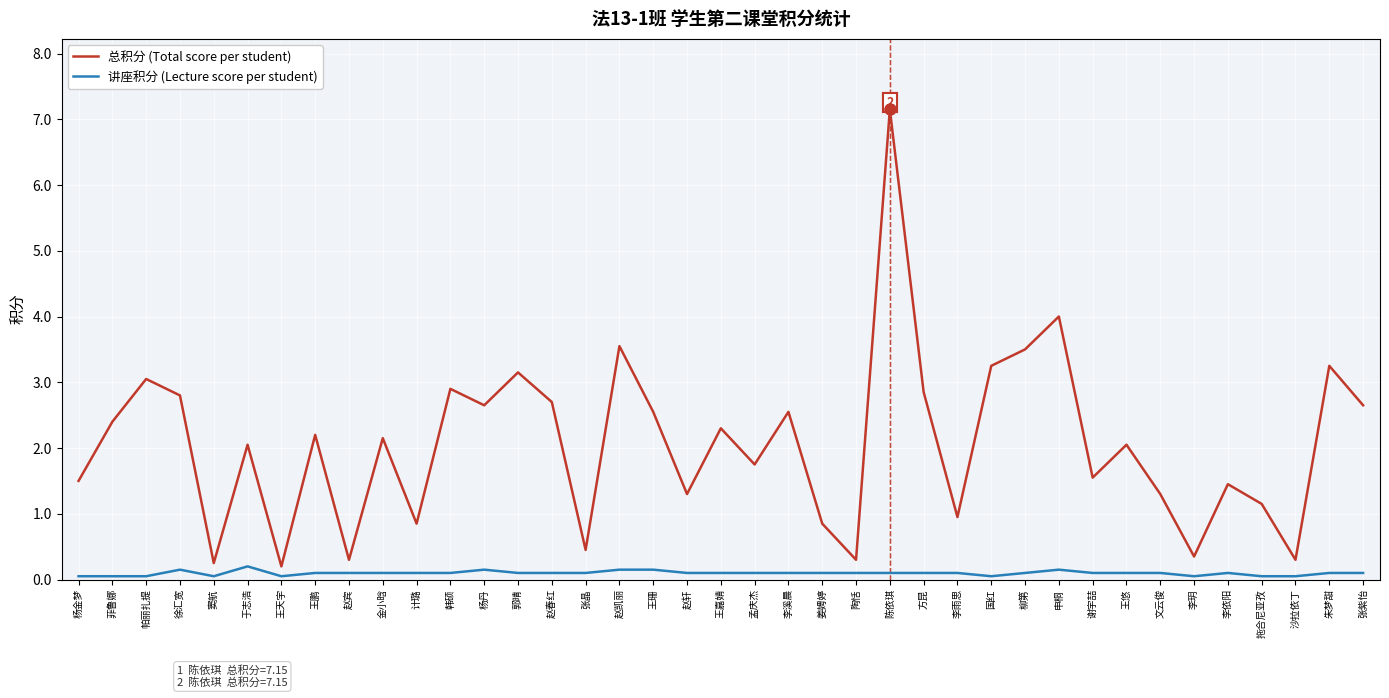

Which series has the widest spread of values?

总积分 (Total score per student)